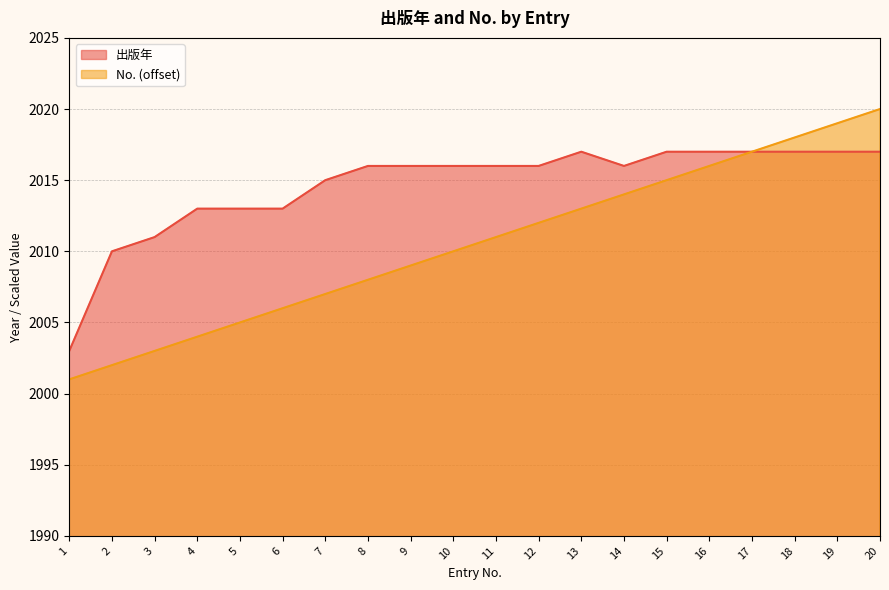

Which series has the largest total across all categories?

出版年